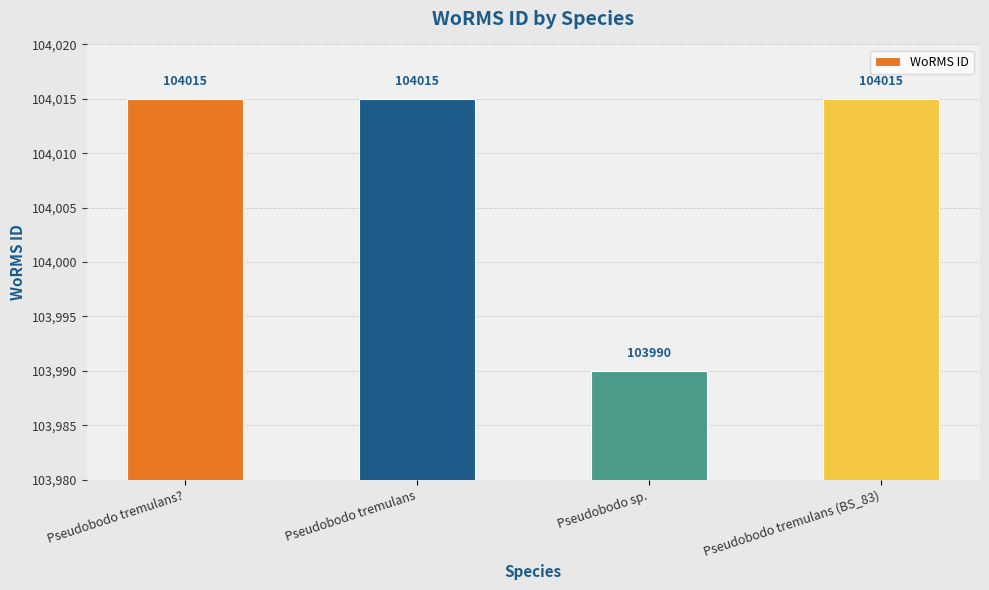

Are the bars horizontal?

No